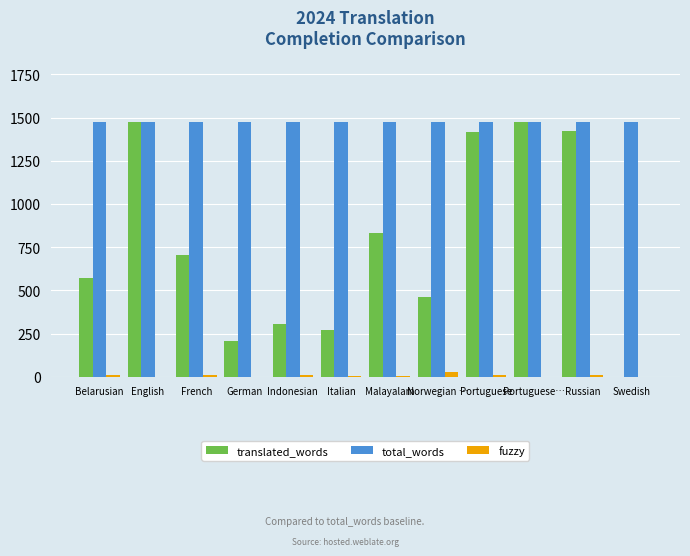

Are the bars horizontal?

No